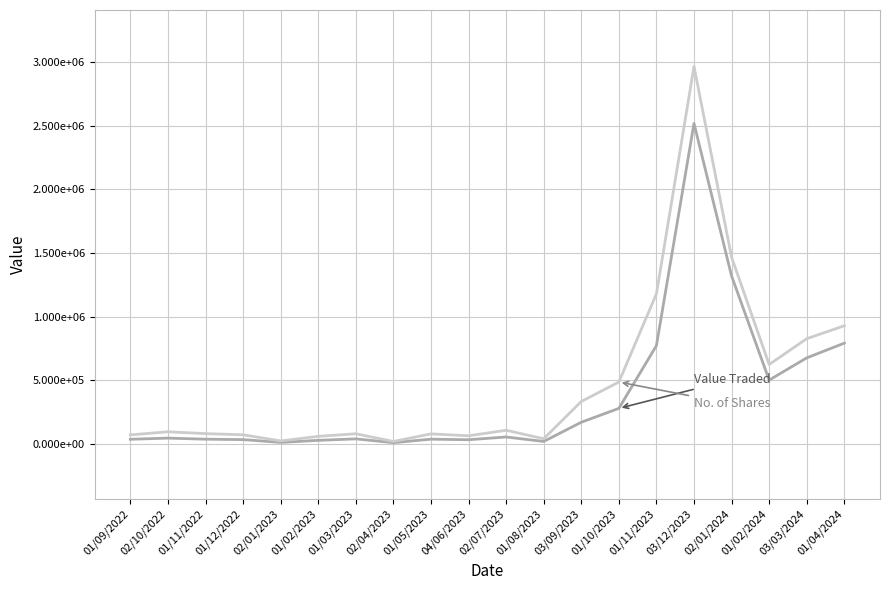

Does the chart have visible grid lines?

Yes